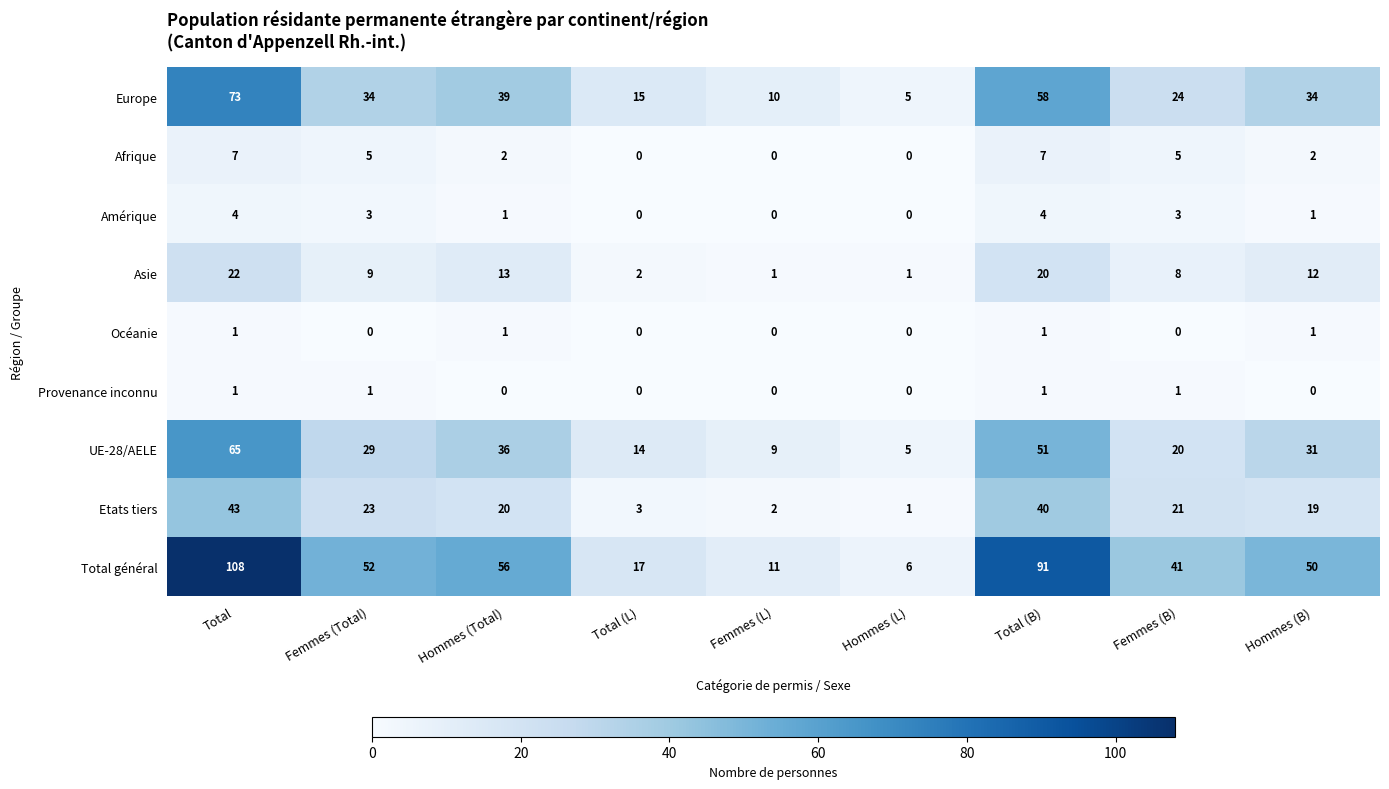

Between Femmes (Total) and Hommes (L), which series saw the biggest shift?

Total général